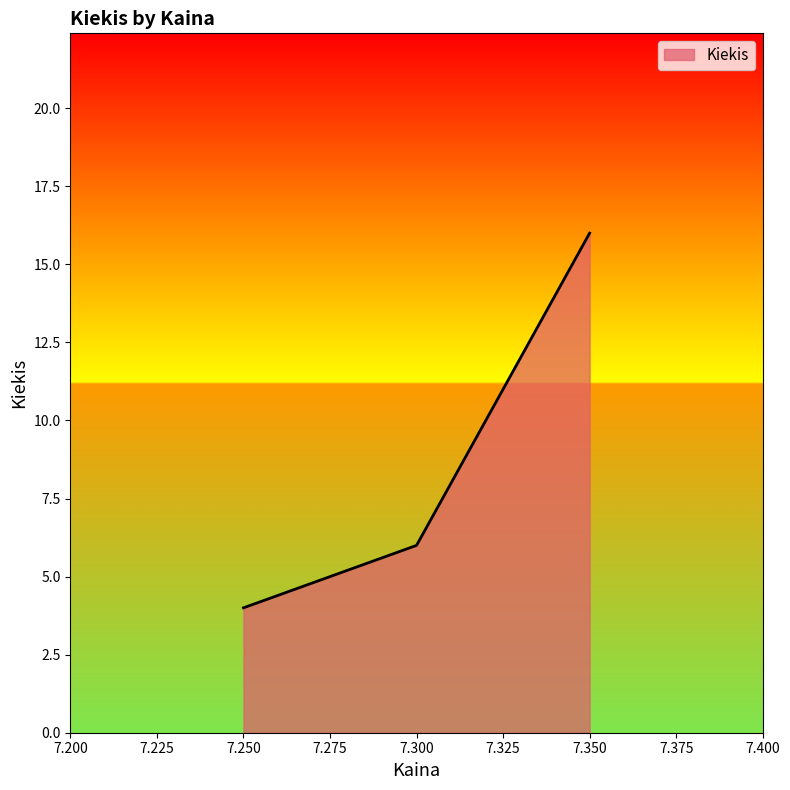

What is the sum of all values?

26